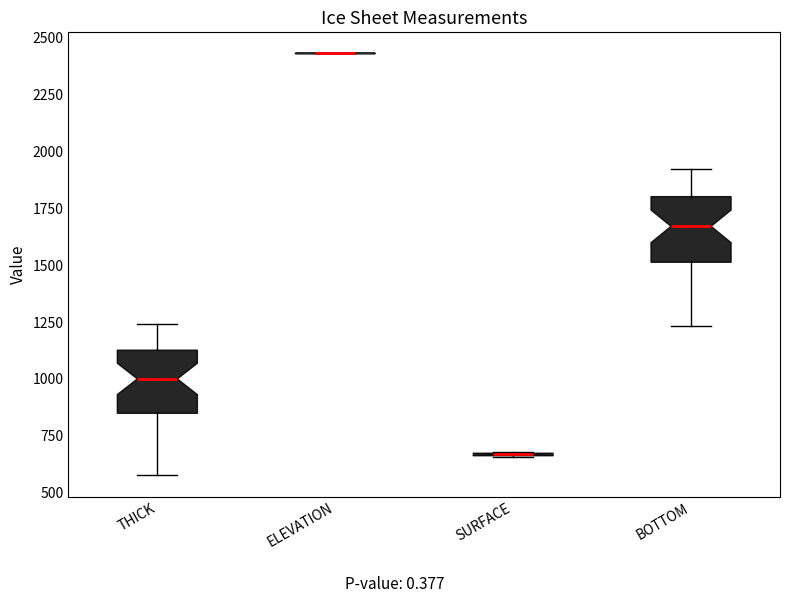

Reading left to right, transcribe this box plot: for each box, give where its median line is, the range the box spans, and where its two whiskers end, as read against the y-axis. The values are not printed on the chart, so give them approximately, as read against the axis.

THICK: median 1000, box 850 to 1150, whiskers 600 to 1250
ELEVATION: box collapsed to a line at 2450, whiskers 2450 to 2450
SURFACE: box collapsed to a line at 650, whiskers 650 to 700
BOTTOM: median 1650, box 1500 to 1800, whiskers 1250 to 1900